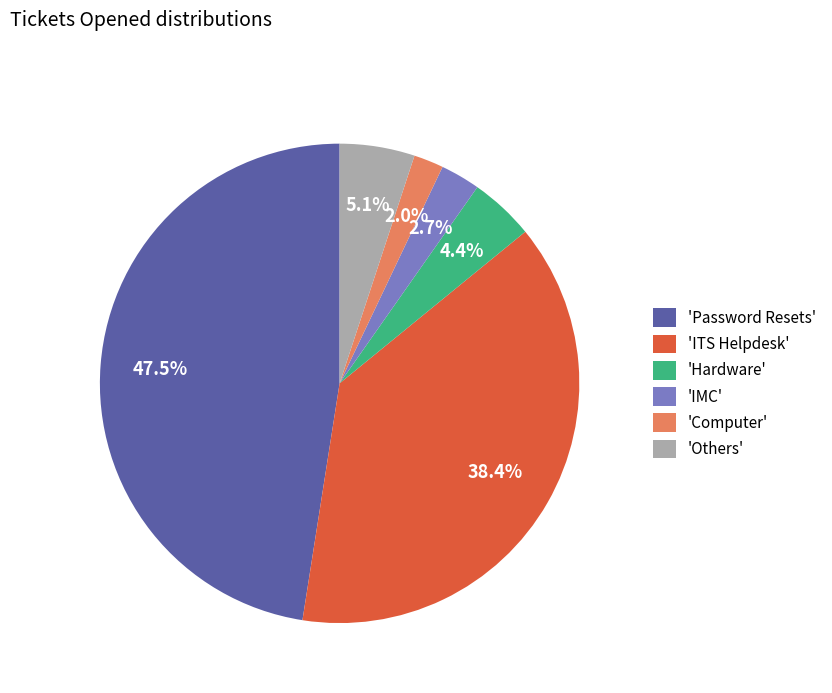

Rank the categories by value from lowest to highest.

'Computer', 'IMC', 'Hardware', 'Others', 'ITS Helpdesk', 'Password Resets'